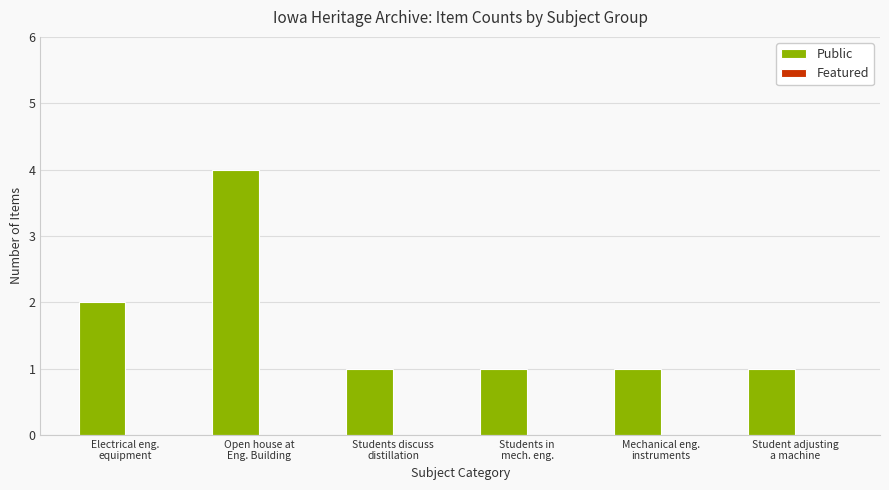

Which label corresponds to the largest value in the chart?

Open house at
Eng. Building